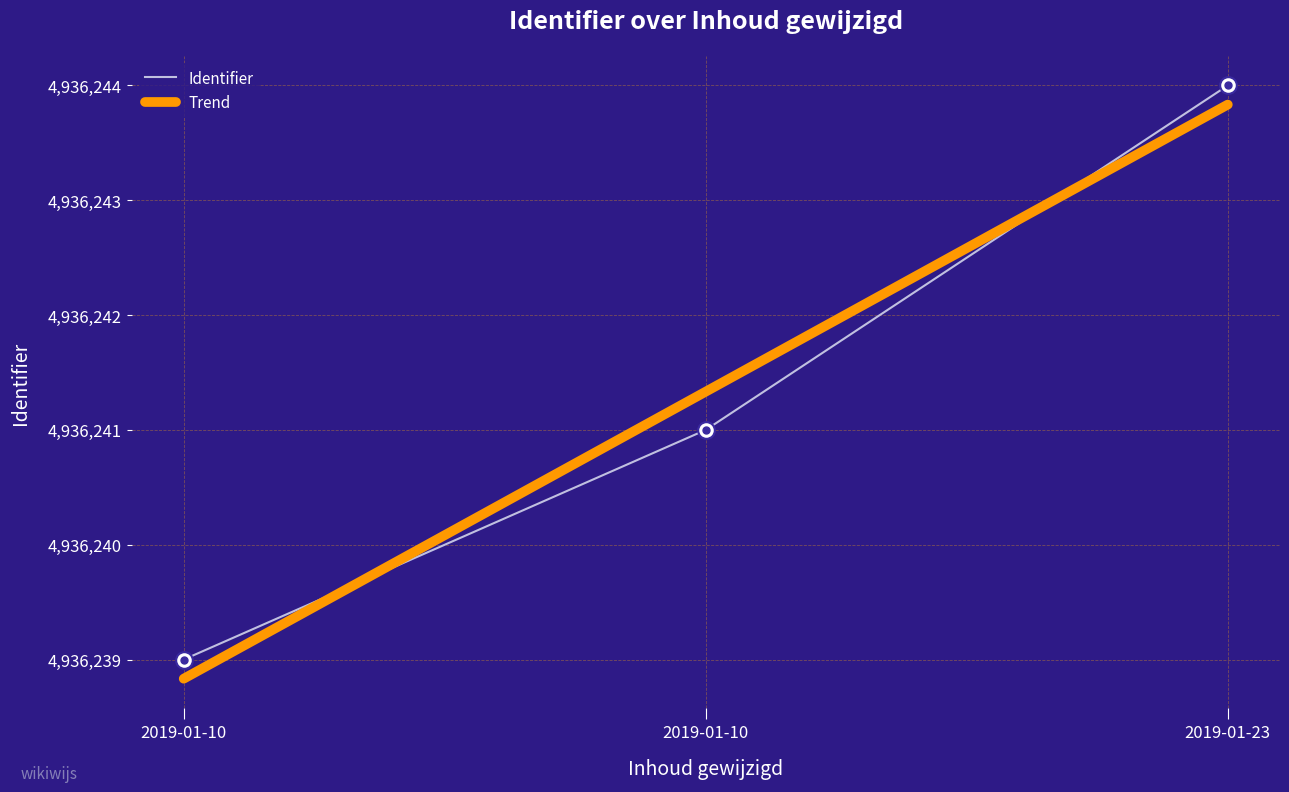

What is the highest value of the Trend series?

4936243.8